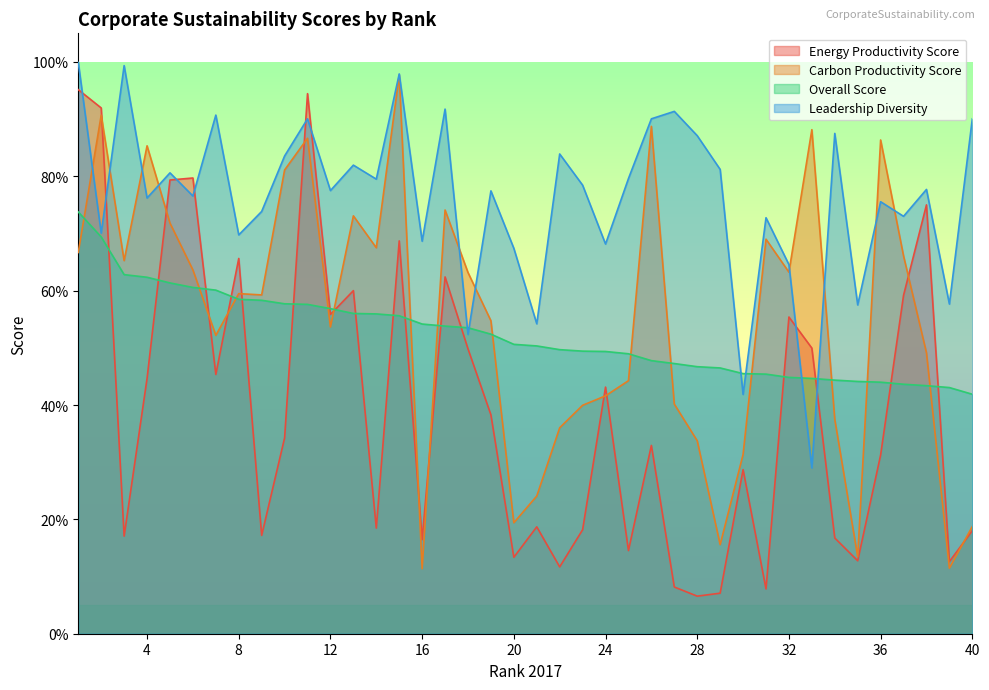

What is the difference between the maximum and minimum values in the Carbon Productivity Score series?

0.9